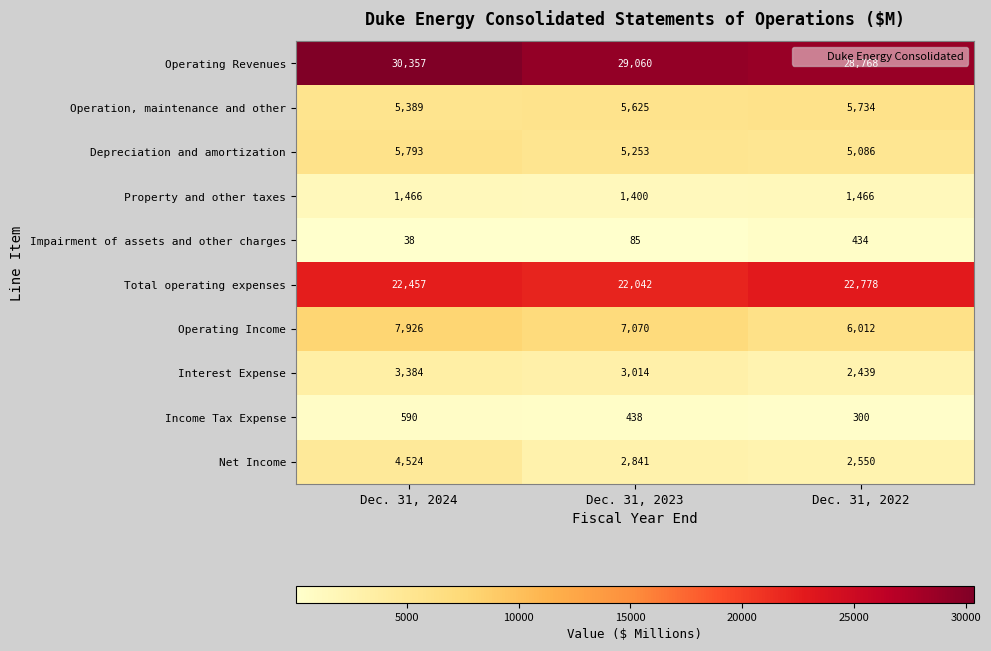

Which category has the highest value in the Net Income series?

Dec. 31, 2024